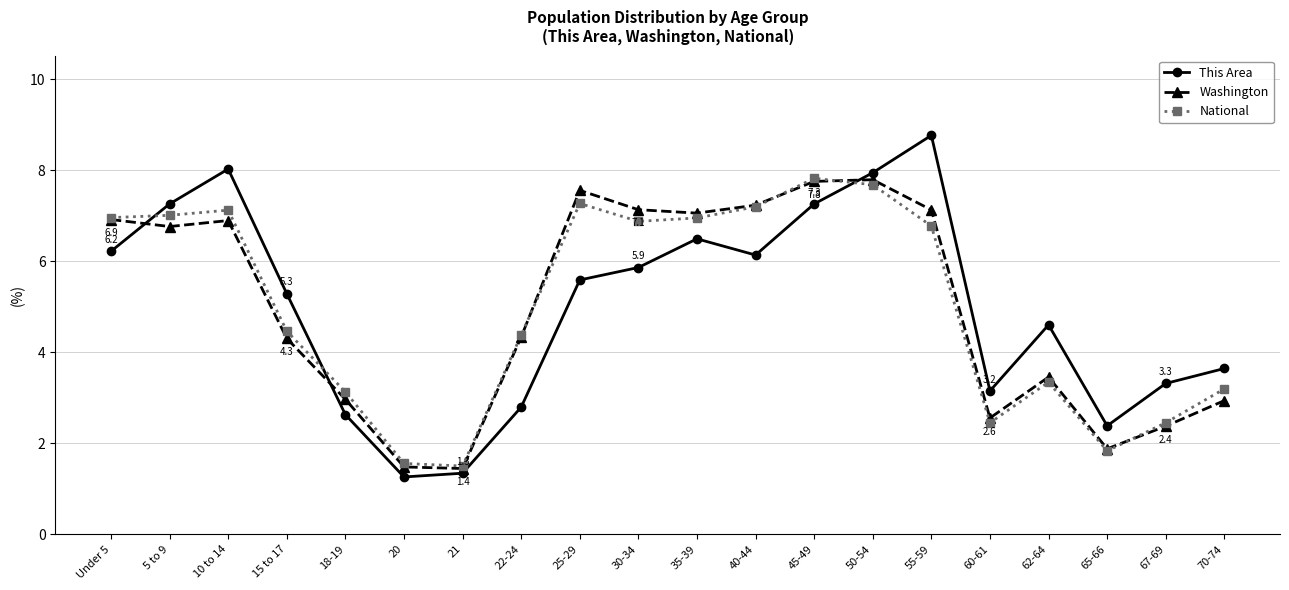

Which series has the widest spread of values?

This Area